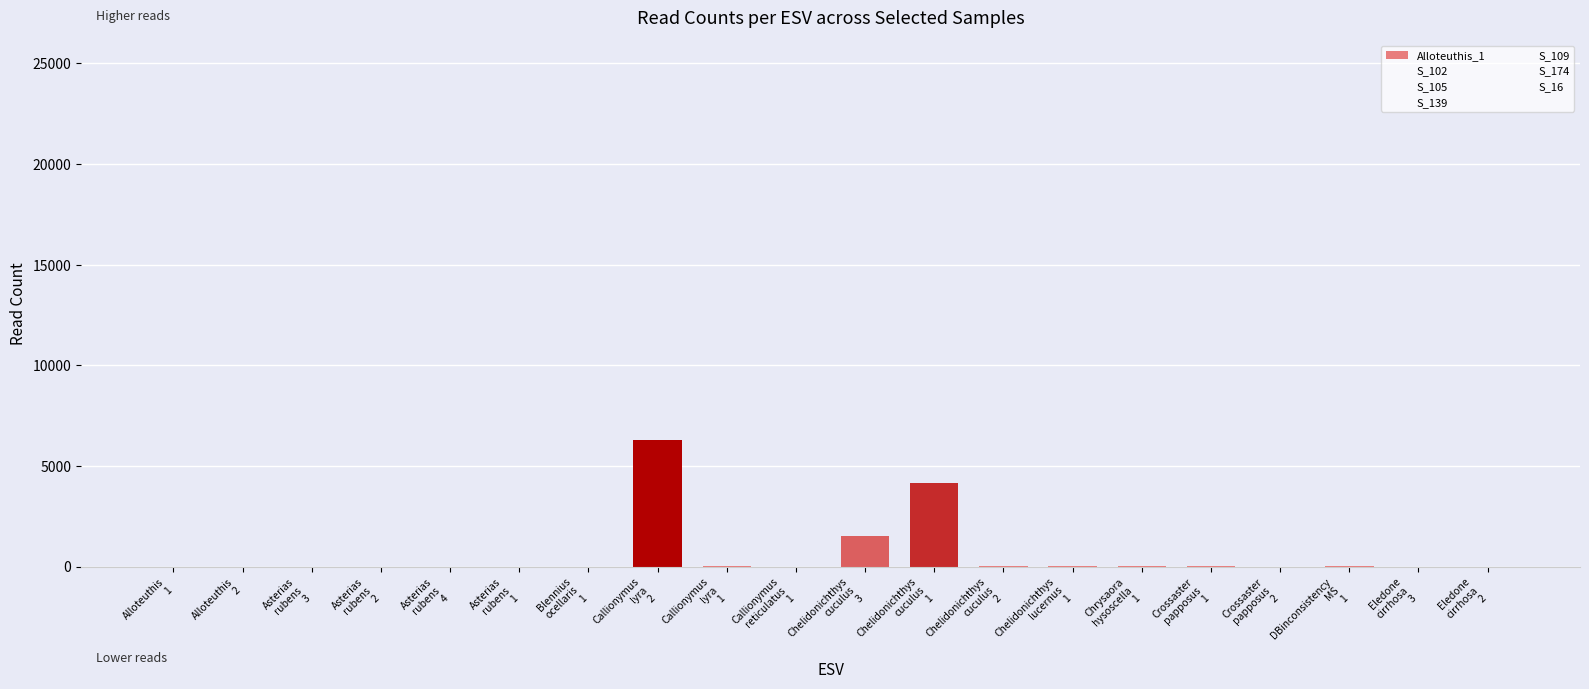

List the labels in order of S_16 value, largest first.

Chelidonichthys
cuculus
1, Chelidonichthys
cuculus
3, Chrysaora
hysoscella
1, Chelidonichthys
cuculus
2, Chelidonichthys
lucernus
1, Alloteuthis
1, Alloteuthis
2, Asterias
rubens
3, Asterias
rubens
2, Asterias
rubens
4, Asterias
rubens
1, Blennius
ocellaris
1, Callionymus
lyra
2, Callionymus
lyra
1, Callionymus
reticulatus
1, Crossaster
papposus
1, Crossaster
papposus
2, DBinconsistency
MS
1, Eledone
cirrhosa
3, Eledone
cirrhosa
2